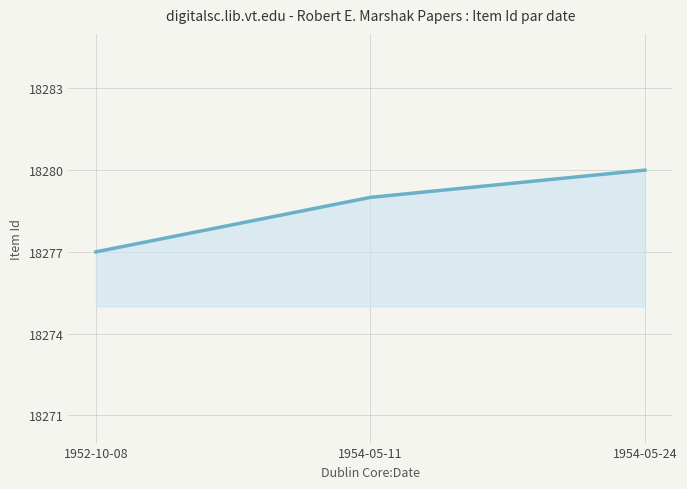

Between 1954-05-11 and 1954-05-24, which is larger?

1954-05-24